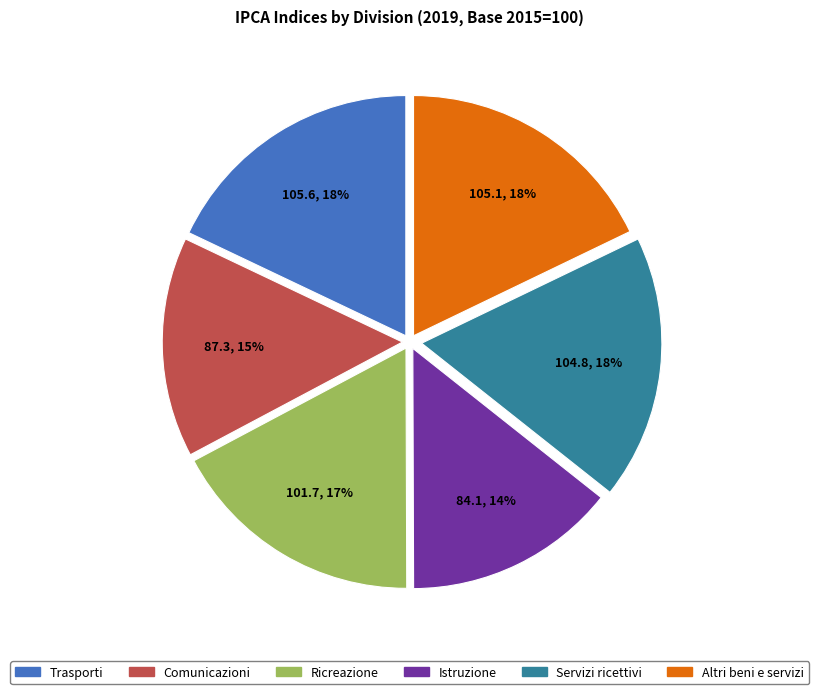

To the nearest percent, what is the difference between the largest and smallest slice percentages?

4%